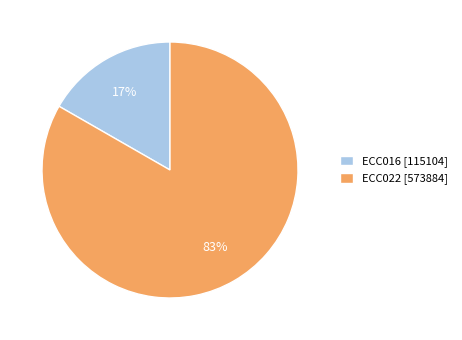

Which category has the biggest portion of the pie?

ECC022